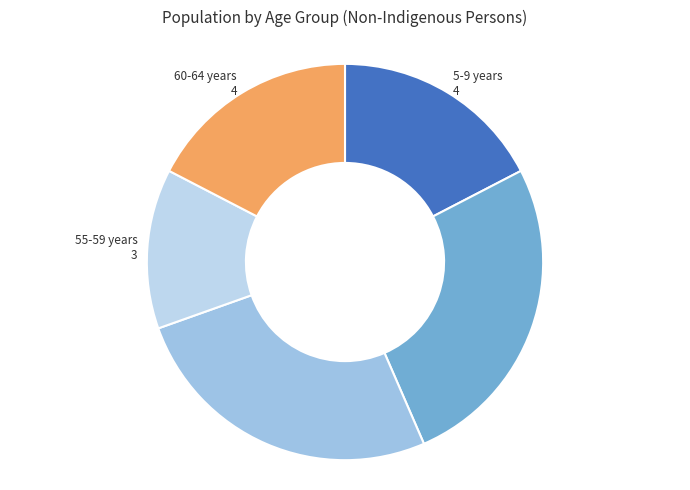

What is the smallest slice in the pie chart?

55-59 years